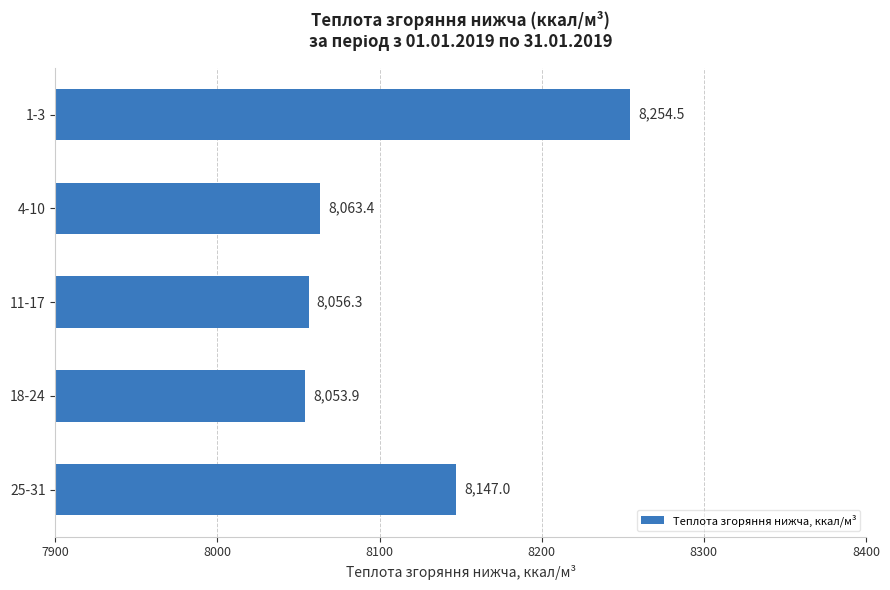

The value at 18-24 is 8053.9. True or false?

True